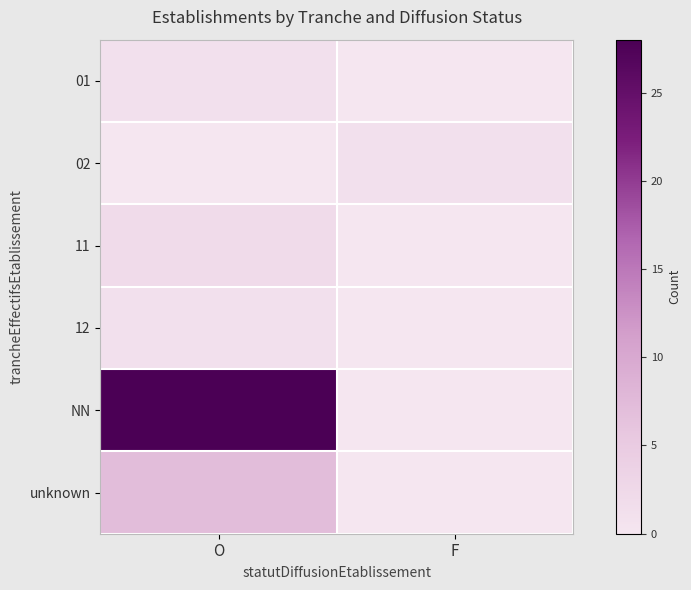

Rank the series at F from highest to lowest value.

02, 01, 11, 12, NN, unknown